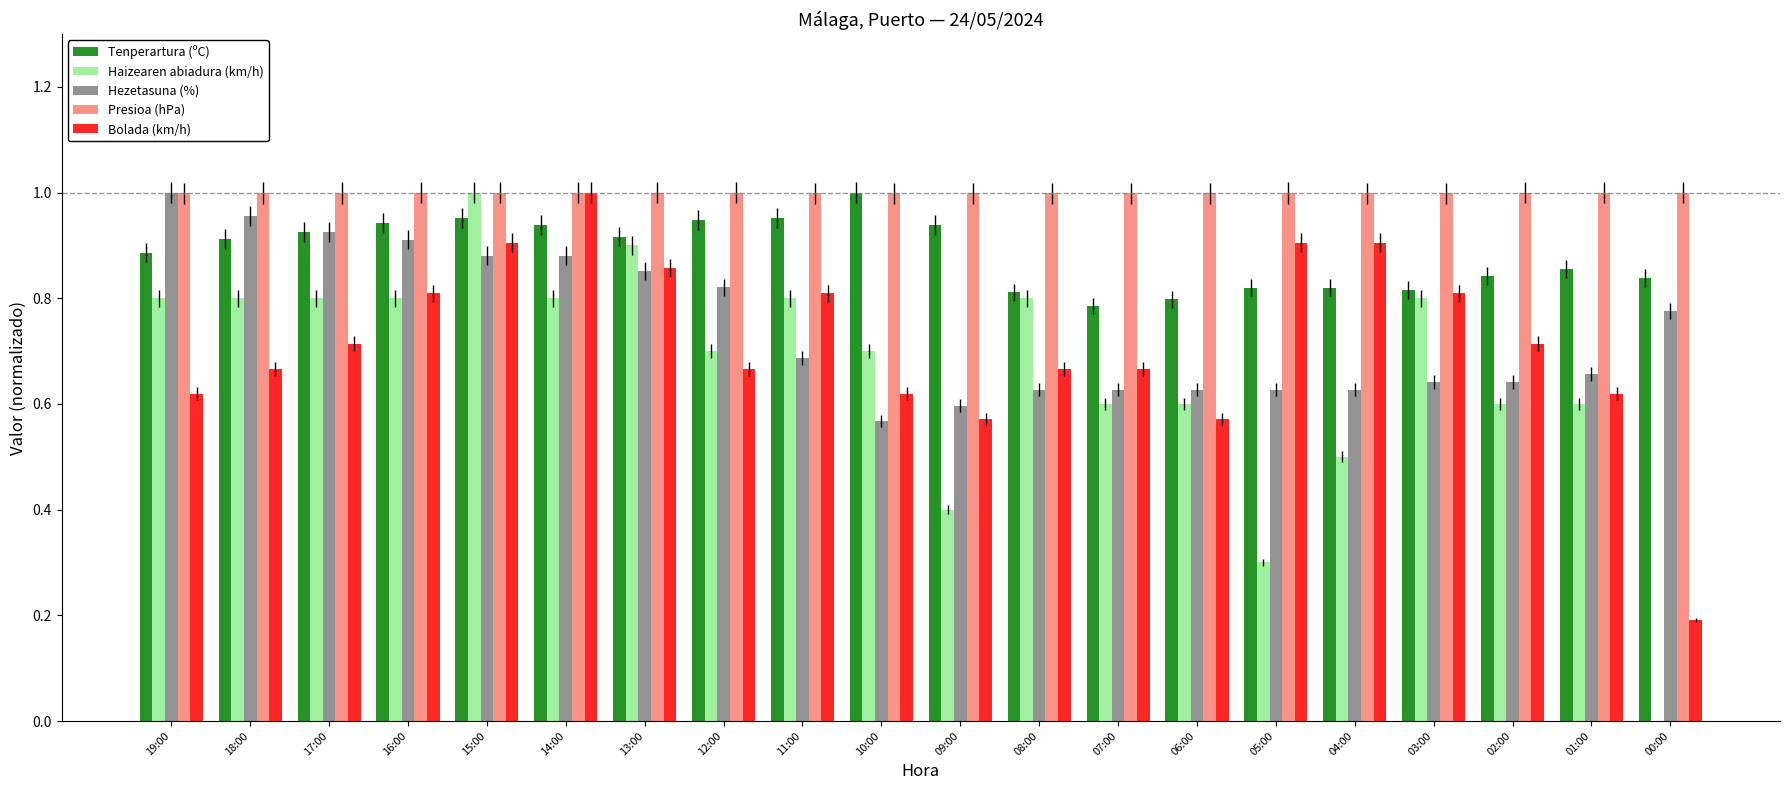

What is the sum of all Presioa (hPa) values?

20.0